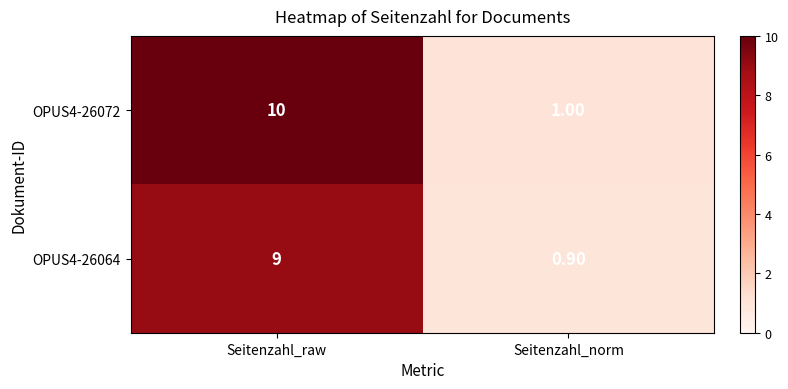

What is the total value across all series at Seitenzahl_norm?

1.9